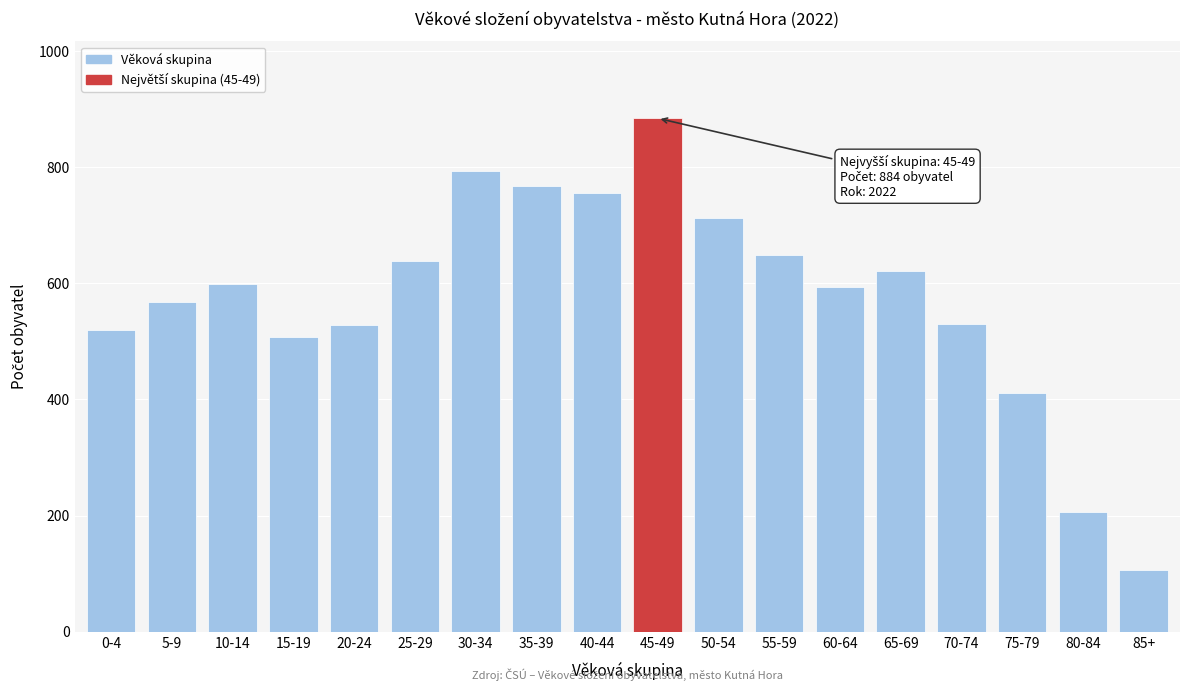

What value does the data have at 50-54?

712